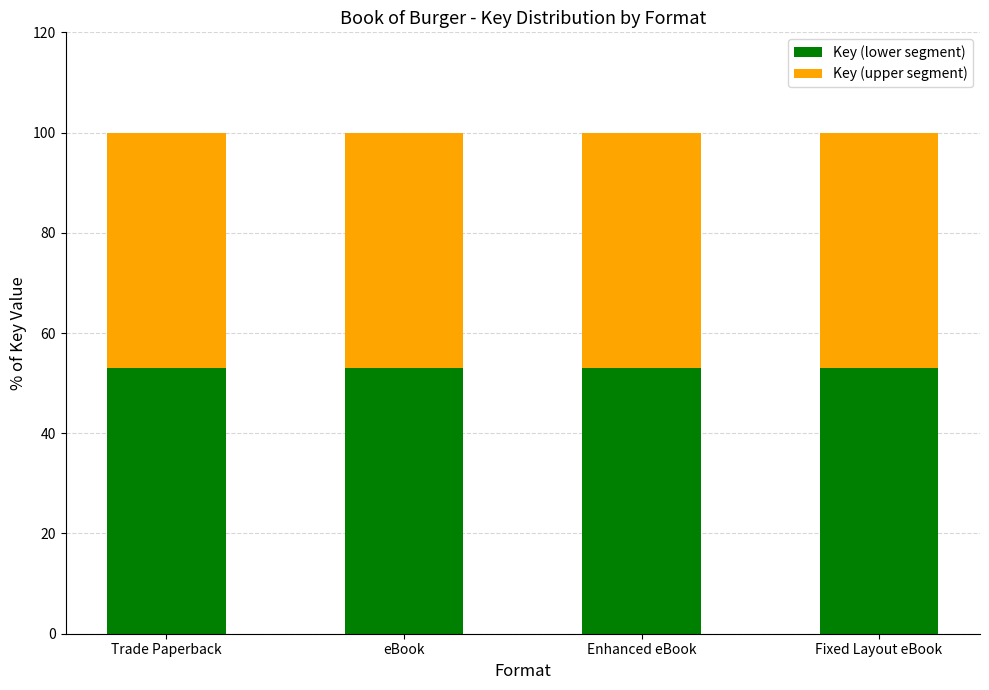

What is the highest value of the Key (lower segment) series?

53